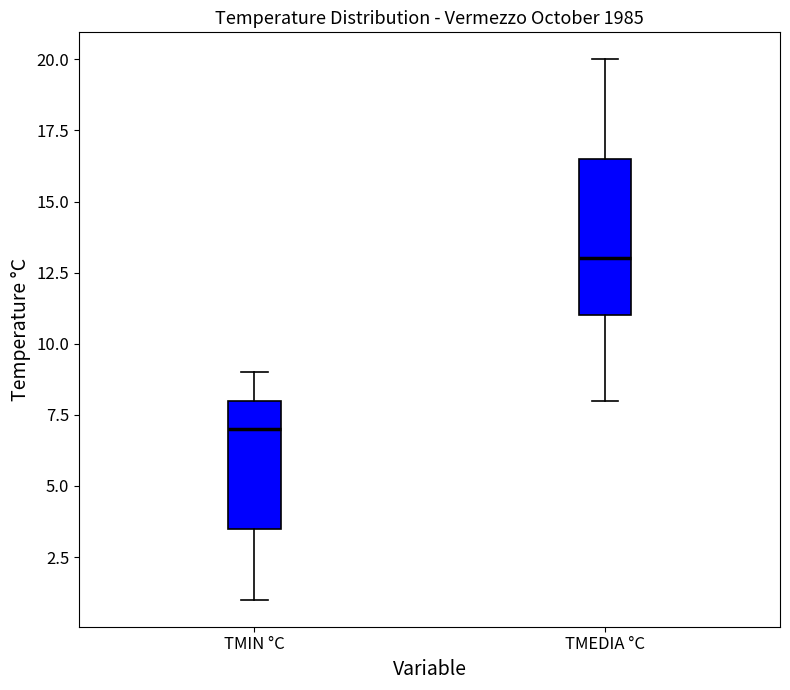

Where does the lower whisker of the box for TMEDIA °C end on the y-axis? The values are not printed on the chart, so give them approximately, as read against the axis.

8.0